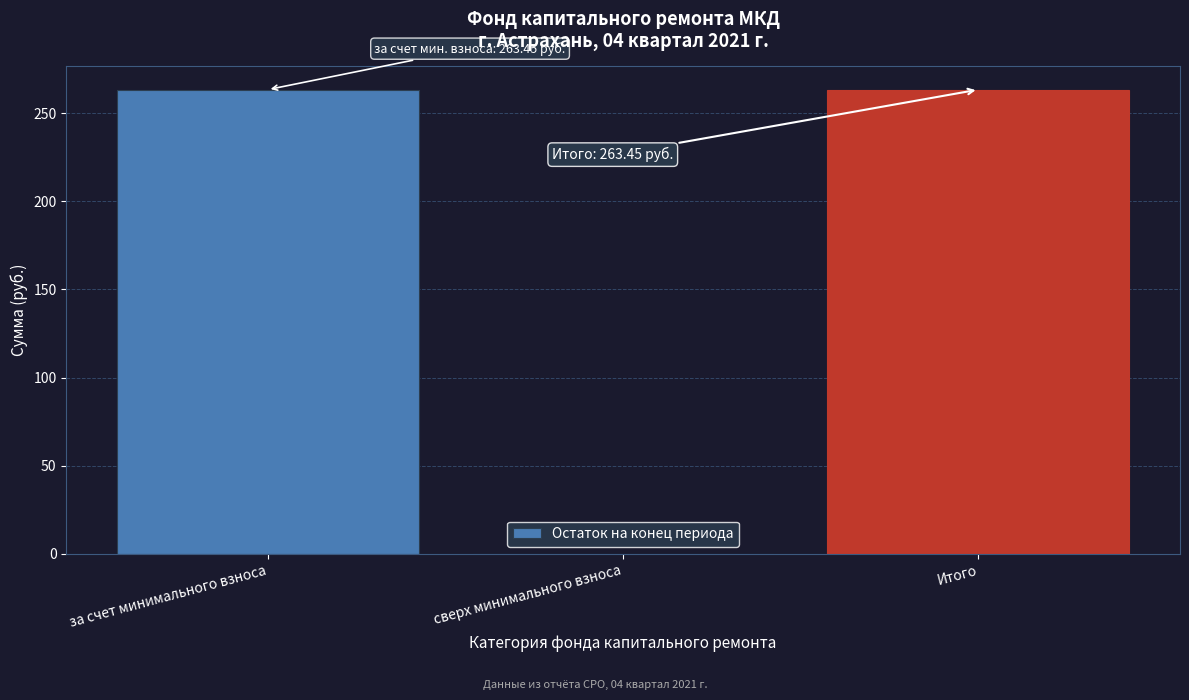

Is it true that the value at за счет минимального взноса is 73.1?

False